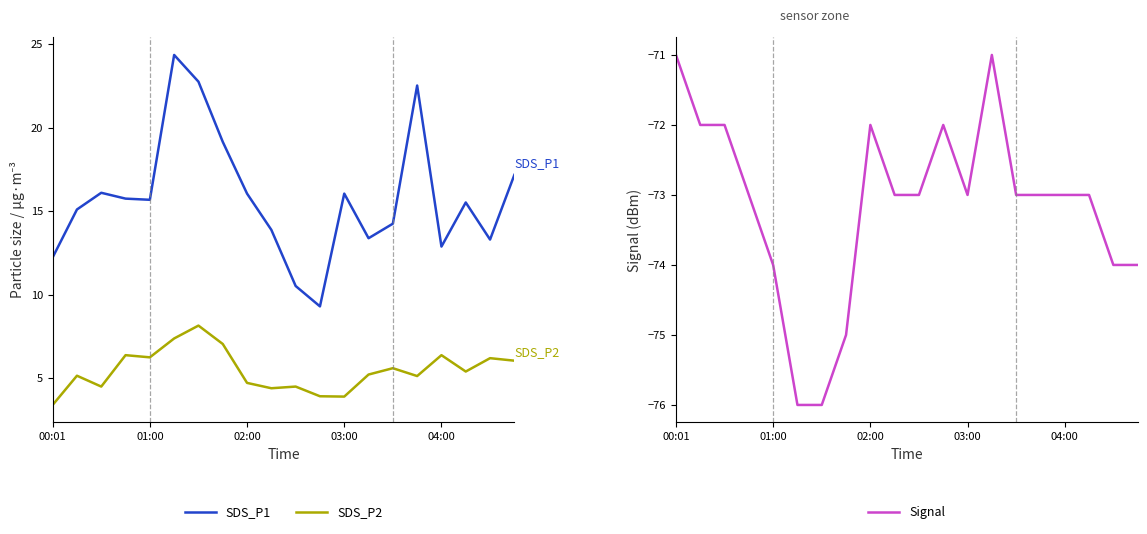

Count the number of categories in the chart.

20